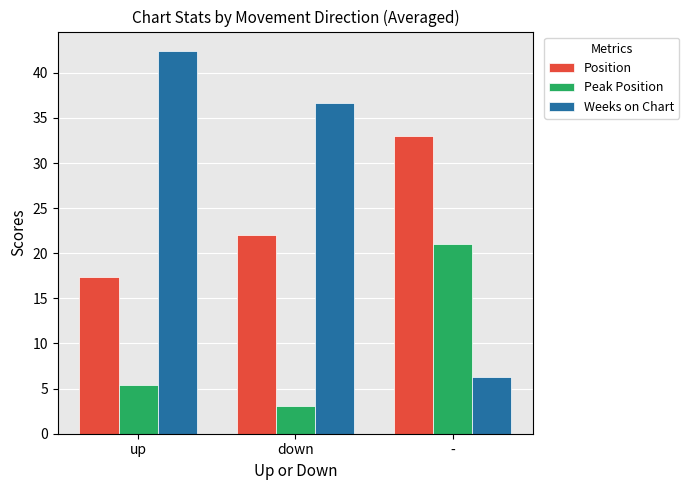

What is the average value of the Peak Position series?

9.8